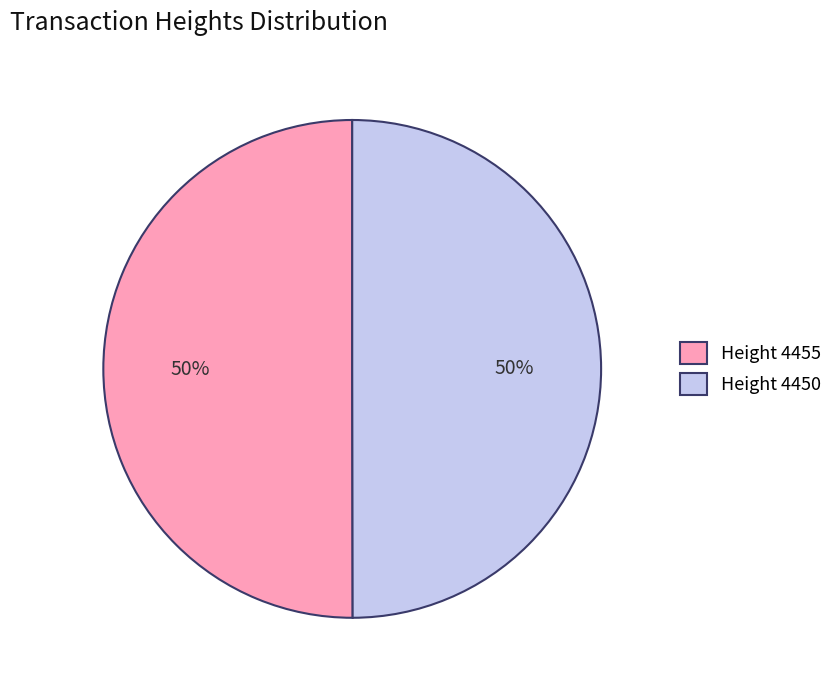

True or false: Height 4450 accounts for 61% of the total.

False